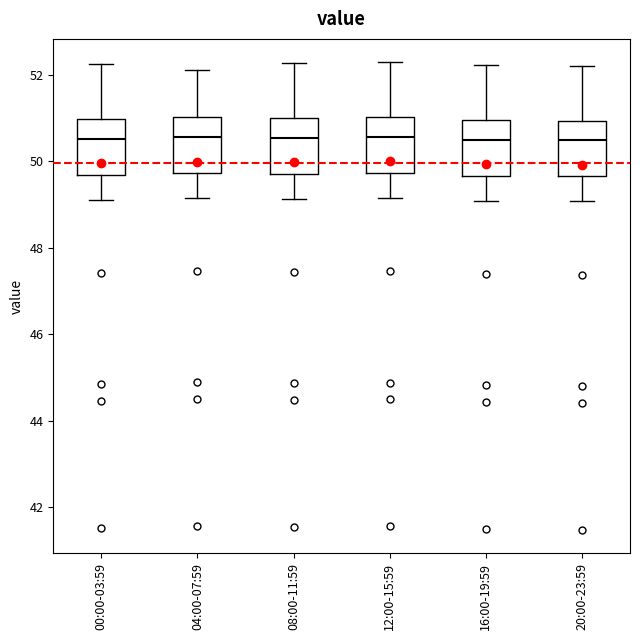

Reading left to right, read every box against the y-axis: the position of its median line, the range the box covers, and the ends of its whiskers. The values are not printed on the chart, so give them approximately, as read against the axis.

00:00-03:59: median 50.6, box 49.6 to 51.0, whiskers 49.2 to 52.2
04:00-07:59: median 50.6, box 49.8 to 51.0, whiskers 49.2 to 52.2
08:00-11:59: median 50.6, box 49.8 to 51.0, whiskers 49.2 to 52.2
12:00-15:59: median 50.6, box 49.8 to 51.0, whiskers 49.2 to 52.2
16:00-19:59: median 50.6, box 49.6 to 51.0, whiskers 49.0 to 52.2
20:00-23:59: median 50.4, box 49.6 to 51.0, whiskers 49.0 to 52.2